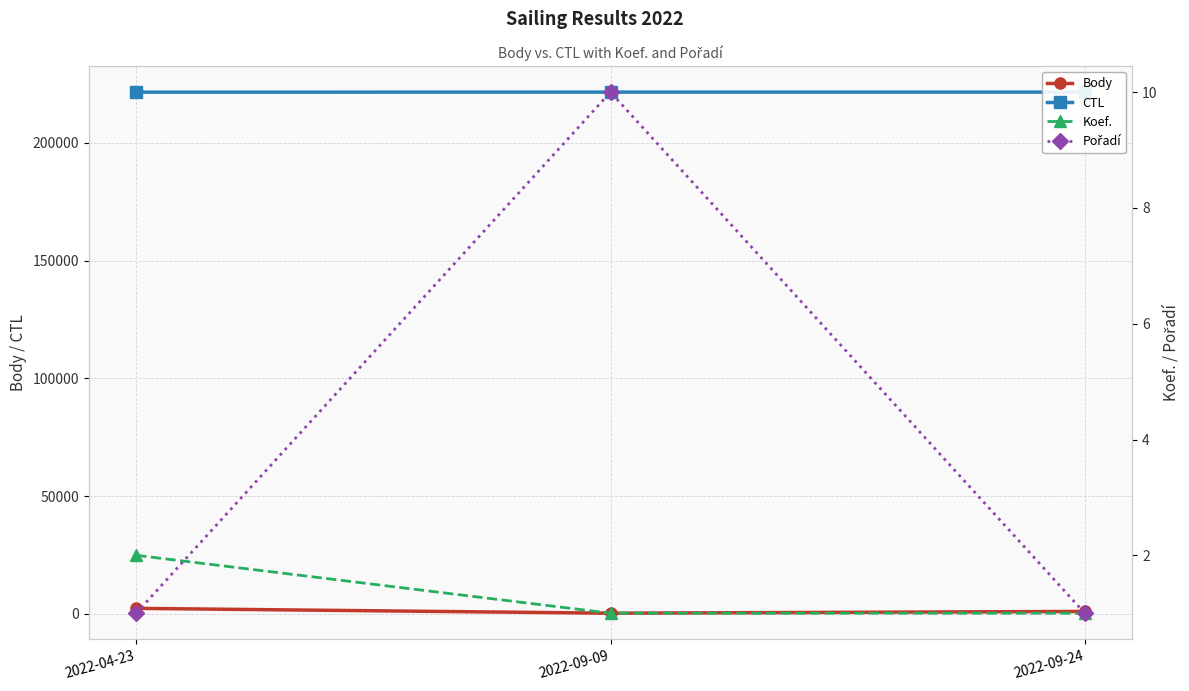

At which label does Pořadí reach its minimum?

2022-04-23